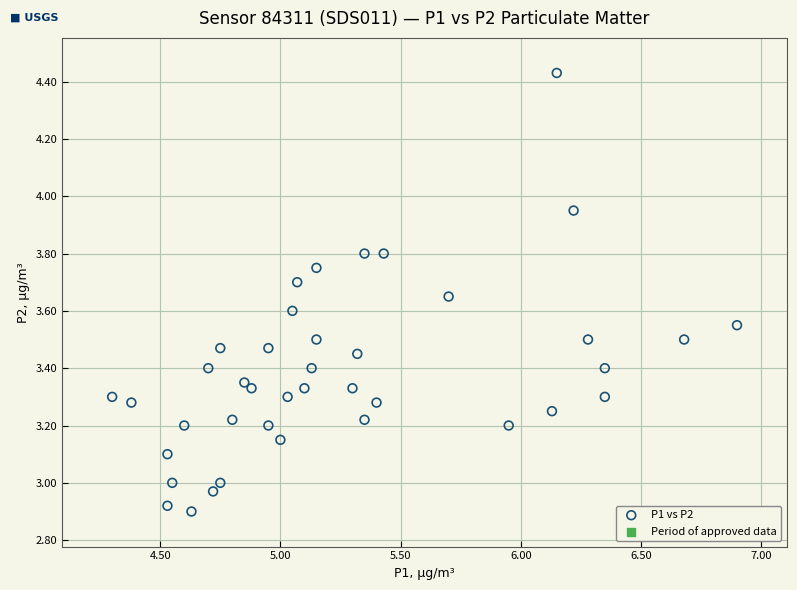

What is the range of X values (max minus min)?

2.6